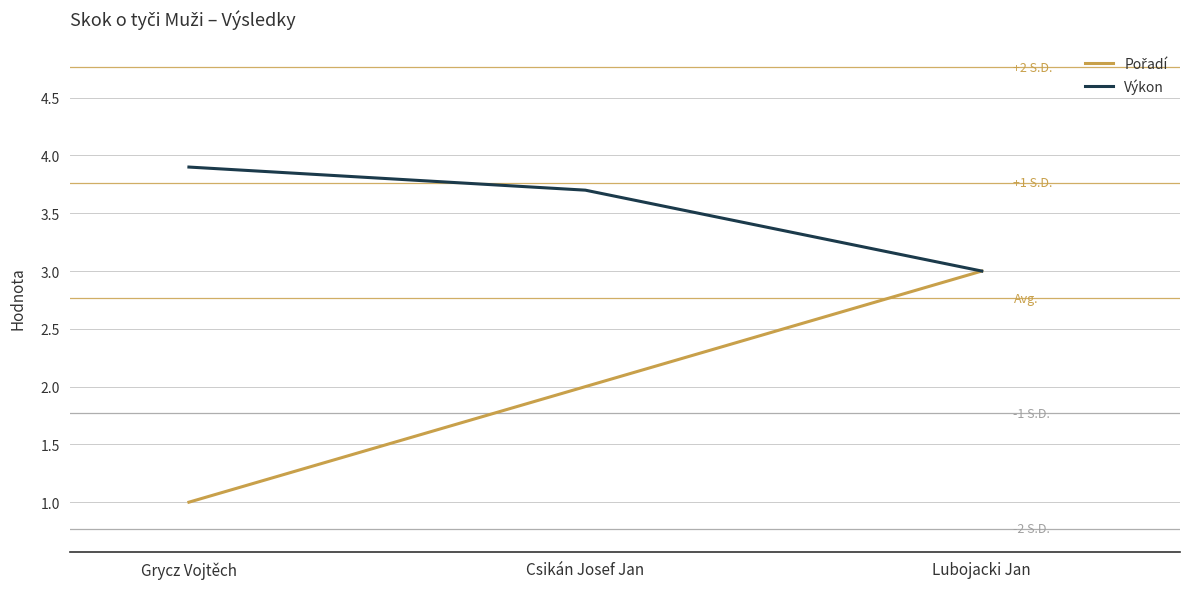

What position from the left is Csikán Josef Jan?

2